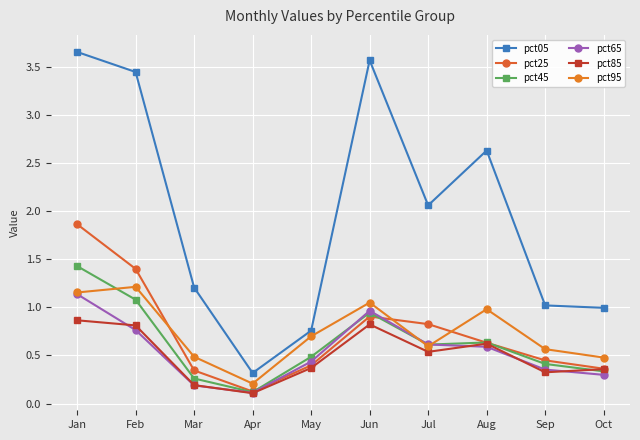

What is the total value across all series at Sep?

3.1